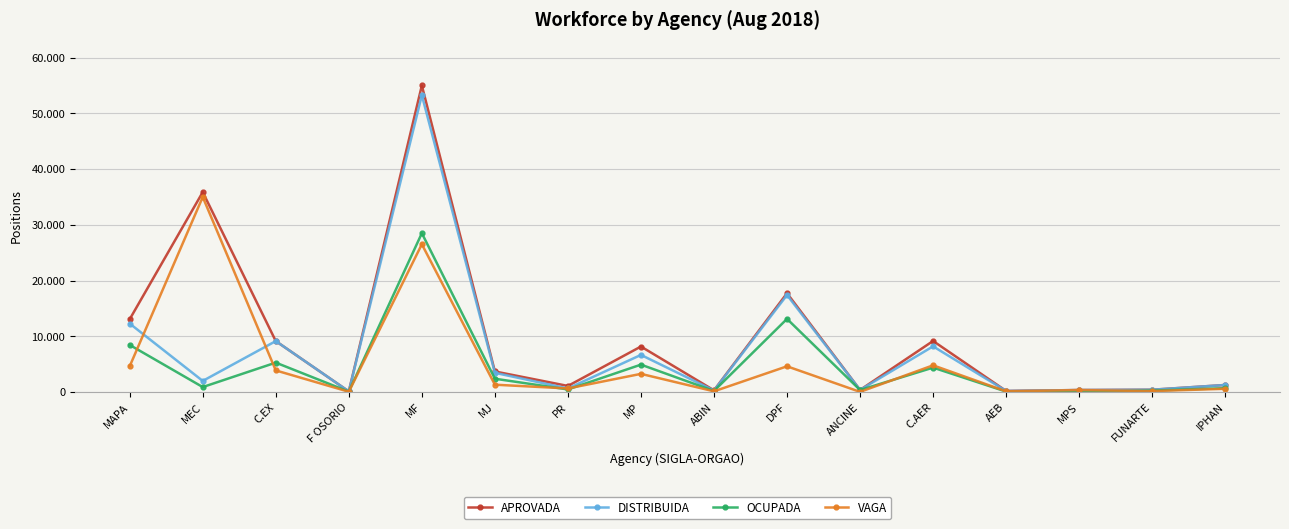

Is it true that OCUPADA equals 451 at PR?

True